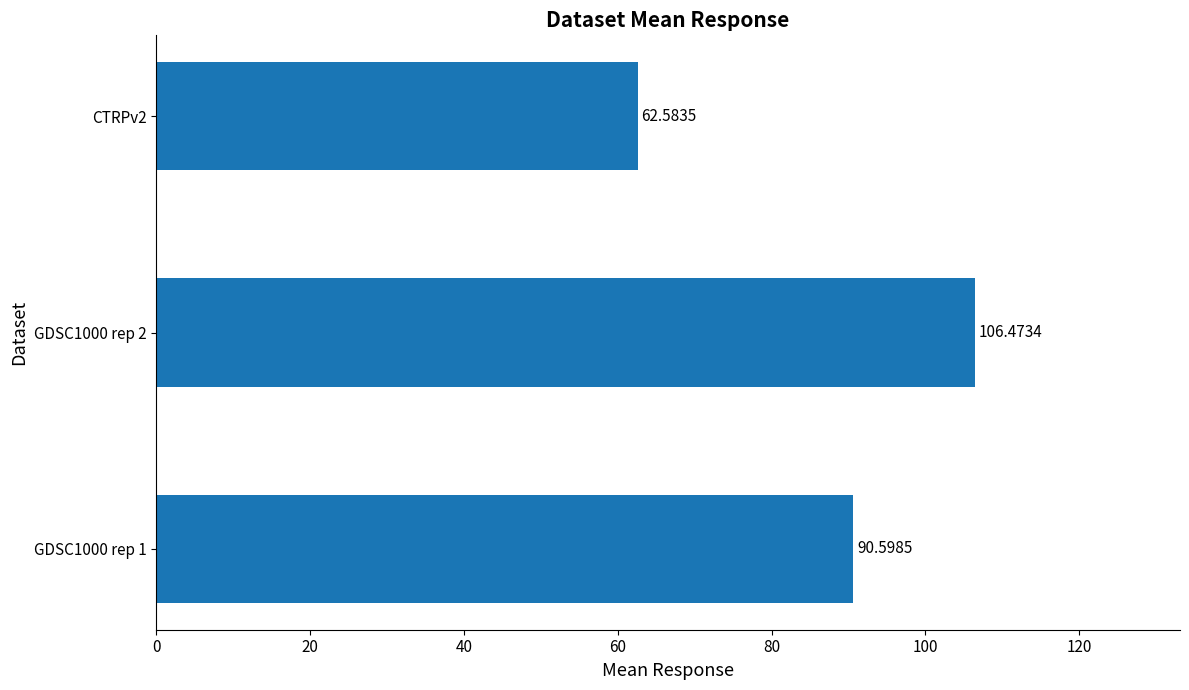

What is the change in value from GDSC1000 rep 1 to CTRPv2?

-28.0